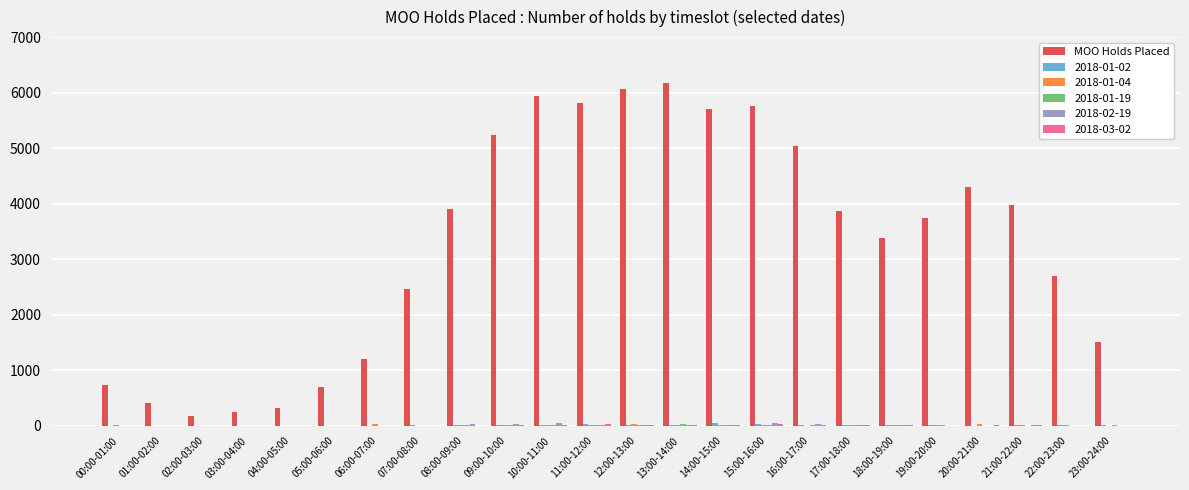

The MOO Holds Placed series shows 2464 at 07:00-08:00. True or false?

True